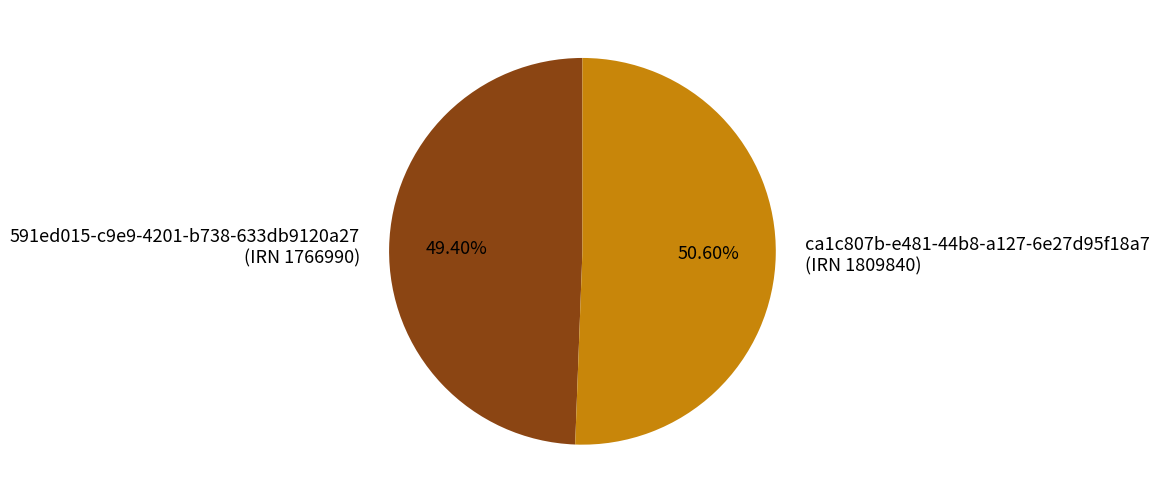

What is the majority slice?

ca1c807b-e481-44b8-a127-6e27d95f18a7 (IRN 1809840)